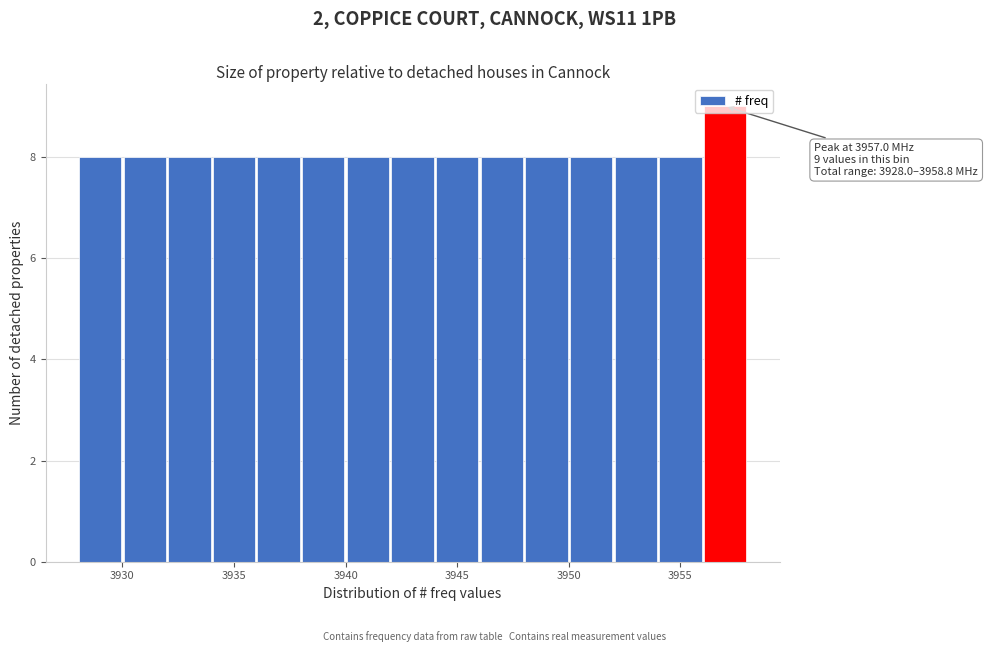

Over which range of the x-axis is the bar tallest?

3956 to 3958